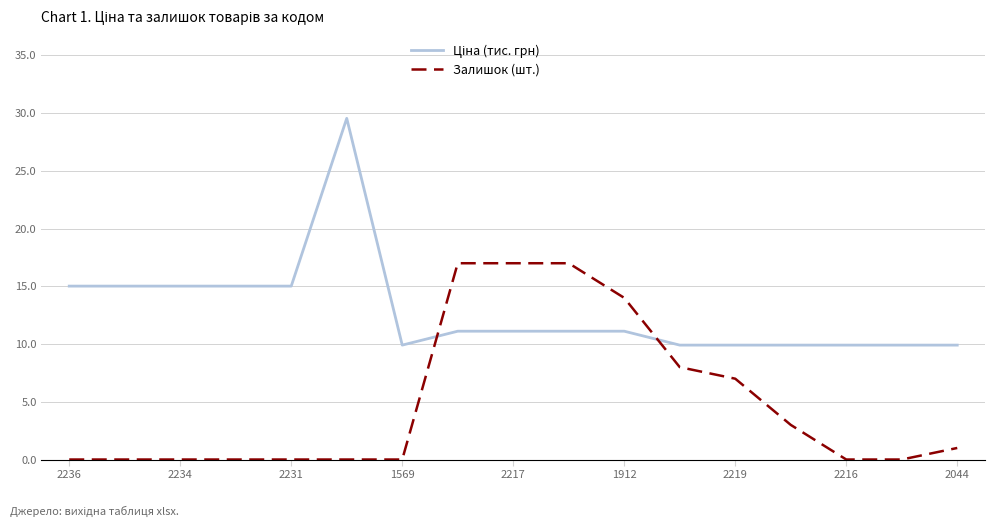

Does the chart display data point markers on the line(s)?

No